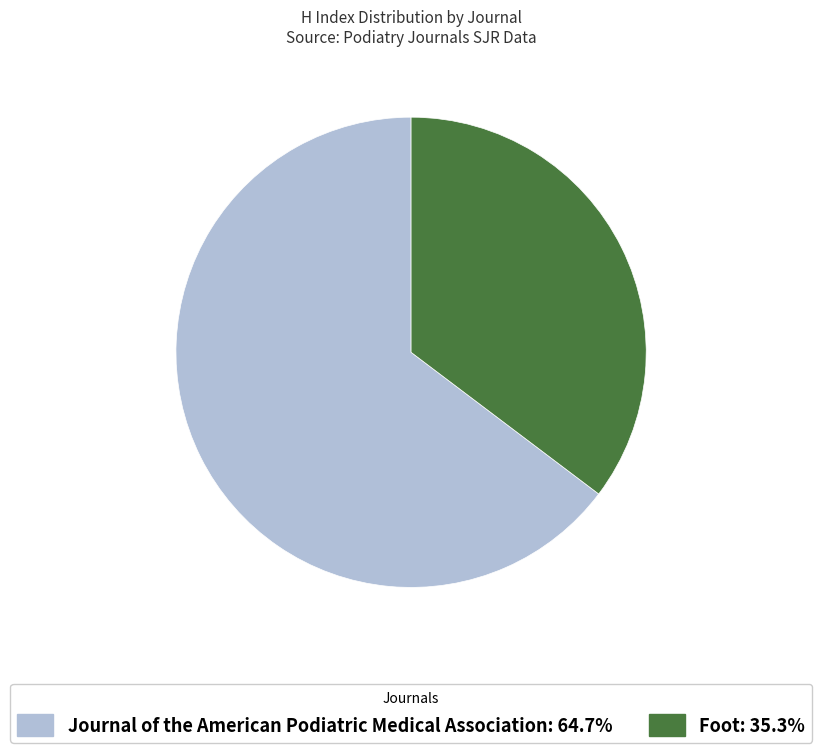

Which category has the smallest portion of the pie?

Foot